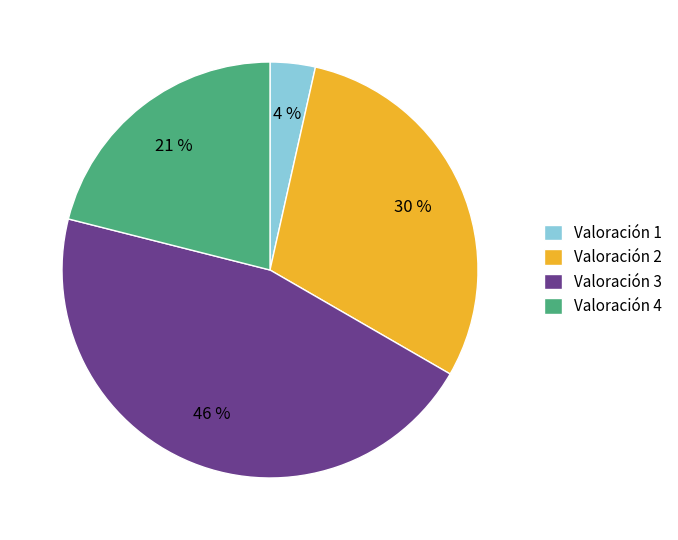

Approximately how many times larger is the value at Valoración 4 compared to Valoración 2?

0.7